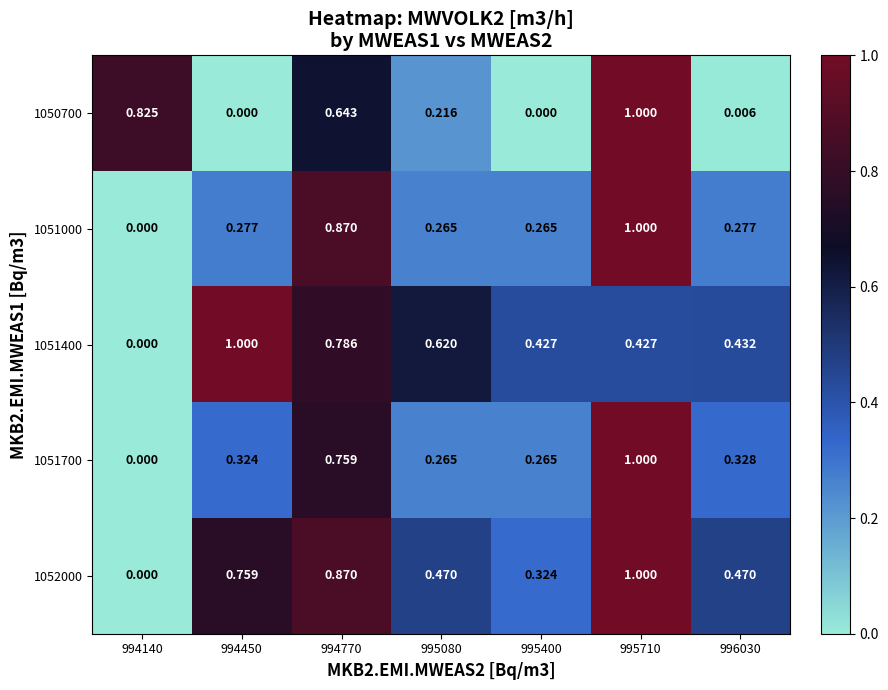

Is the value of 1050700 at 996030 greater than the value of 1051000 at 996030?

No